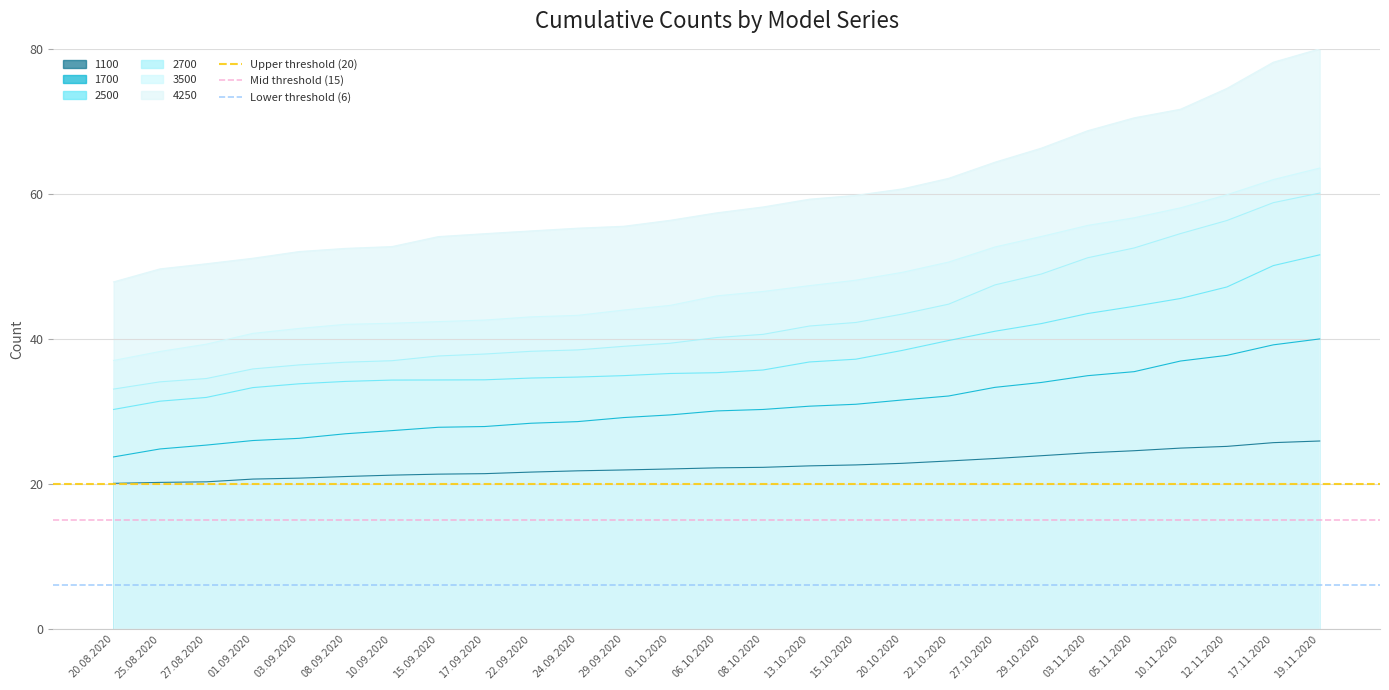

How many lines are shown in the chart?

3